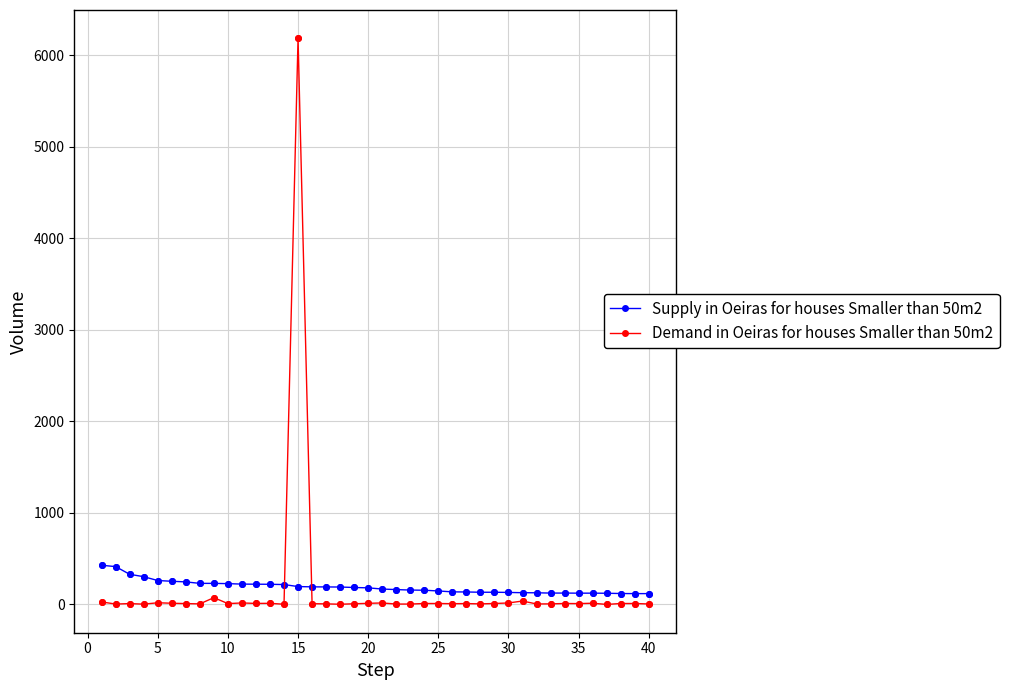

Which series has the widest spread of values?

Demand in Oeiras for houses Smaller than 50m2